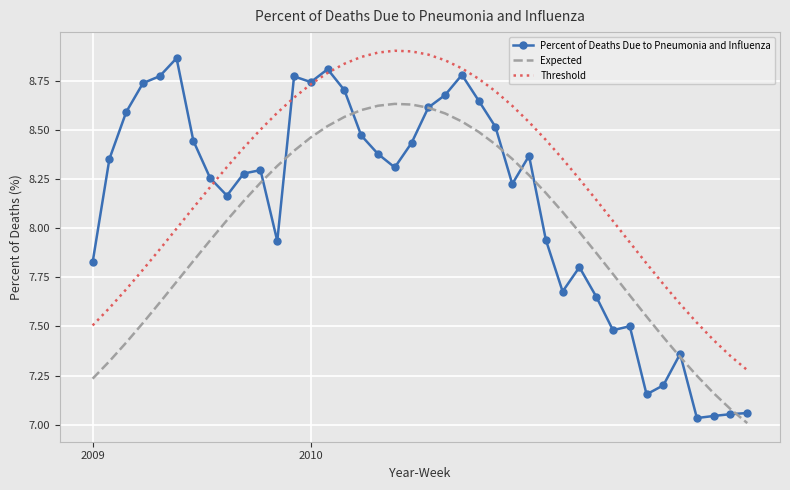

True or false: Threshold and Expected cross at least once.

False